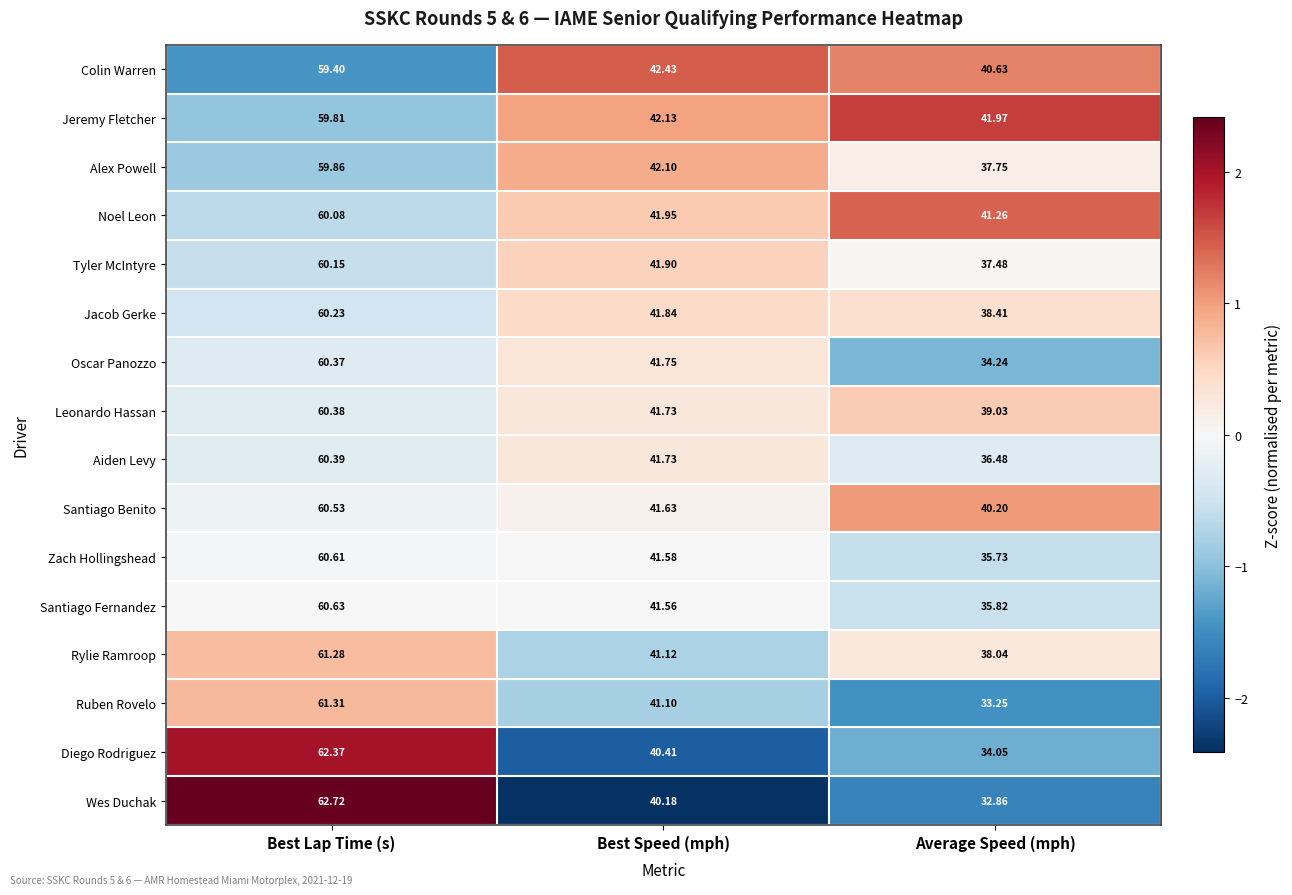

How many data points in Alex Powell are less than 42?

1